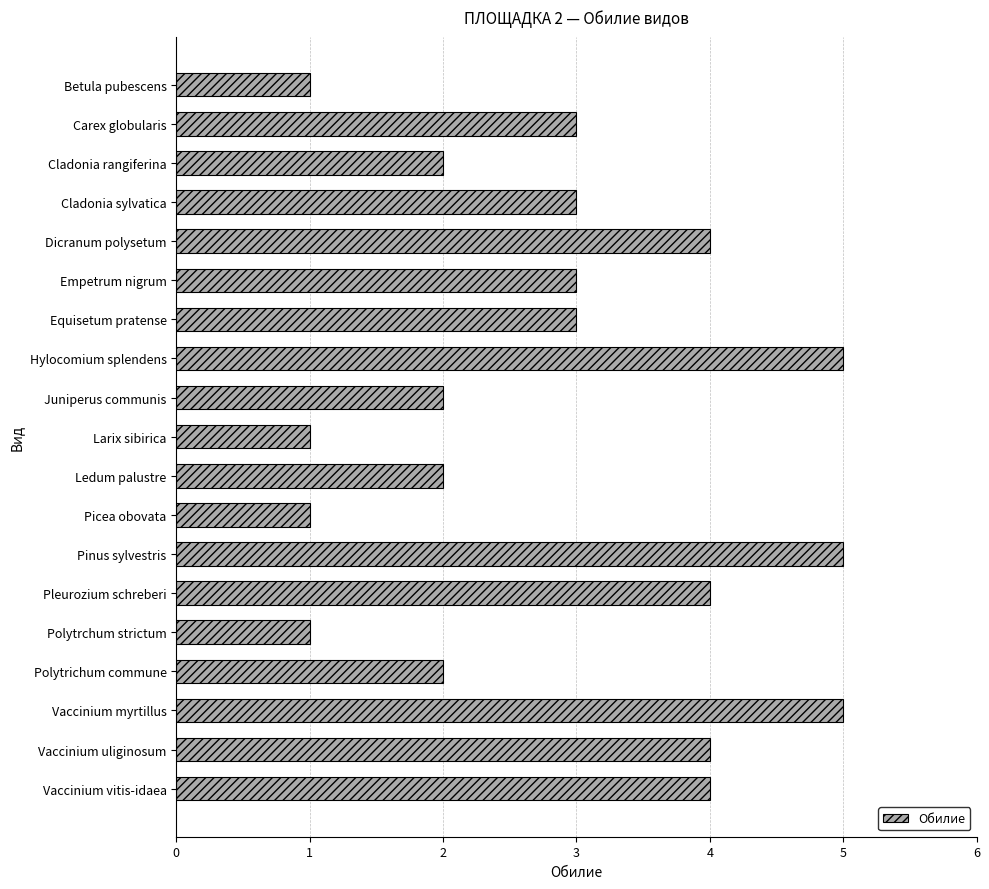

What is the average value?

3